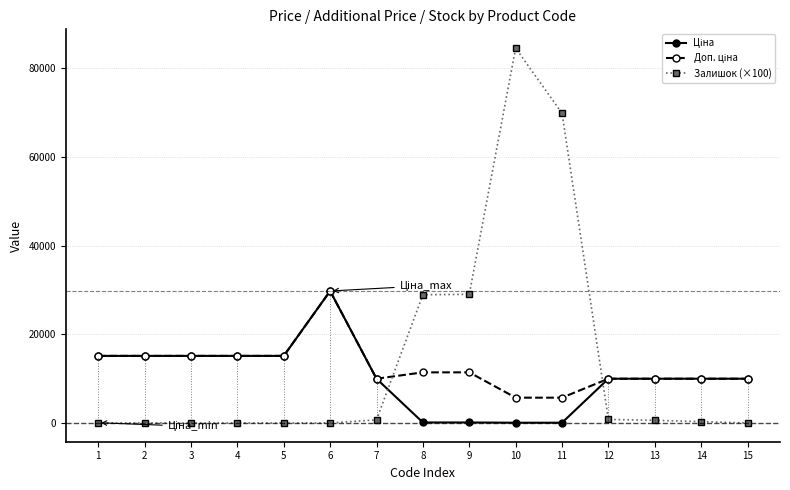

What is the maximum value shown in the chart?

84500.0